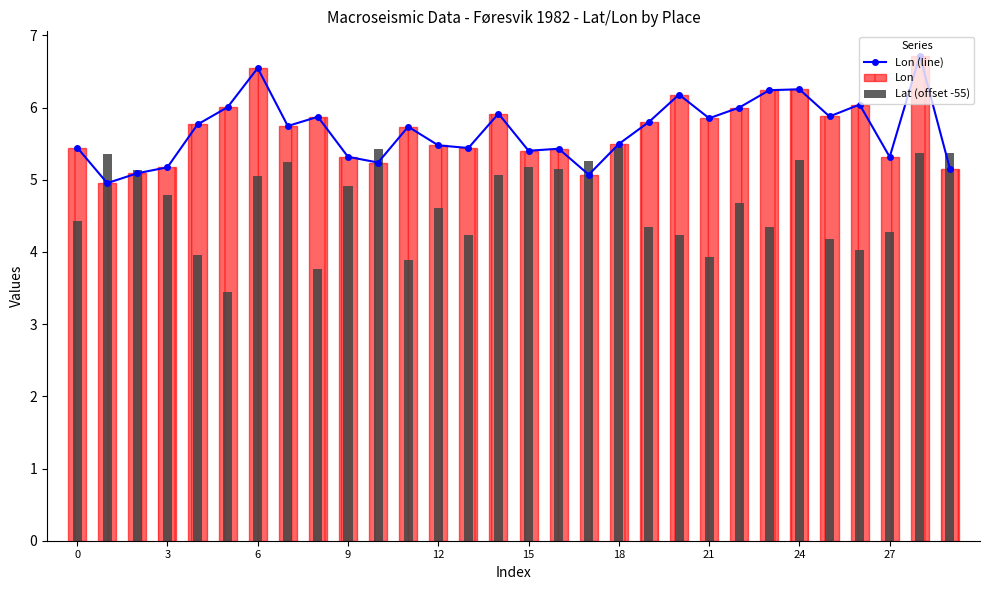

What is the value of the Lon bar at the 26th from the left?

5.9